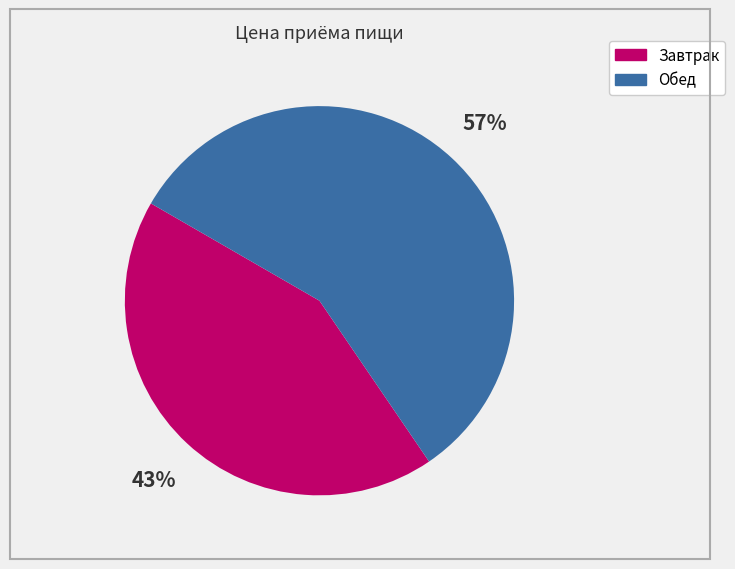

Which category has the smallest portion of the pie?

Завтрак